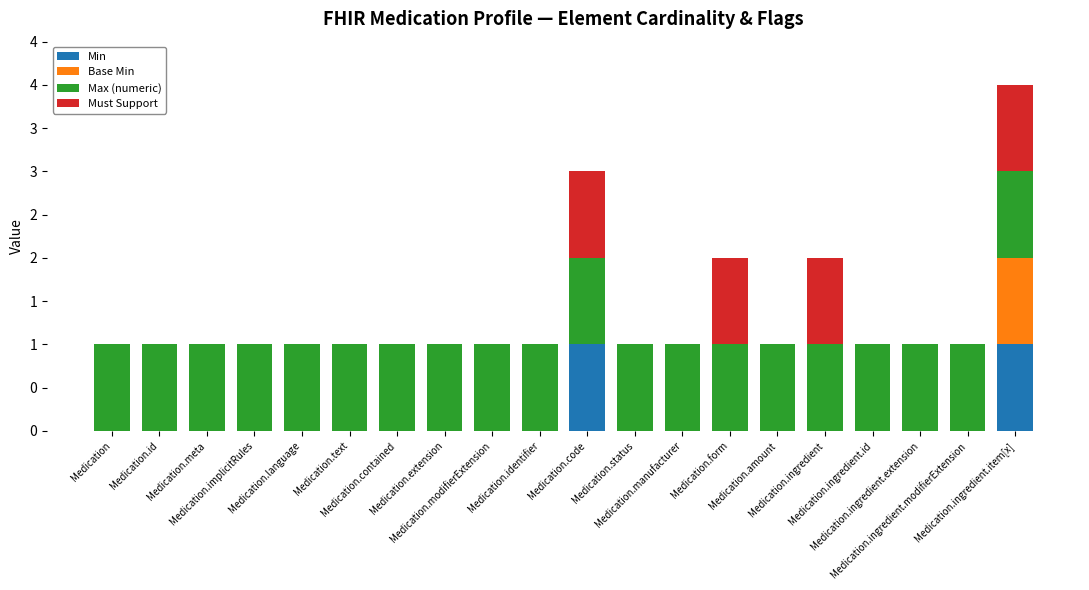

What are all the series names shown in the legend?

Min, Base Min, Max (numeric), Must Support